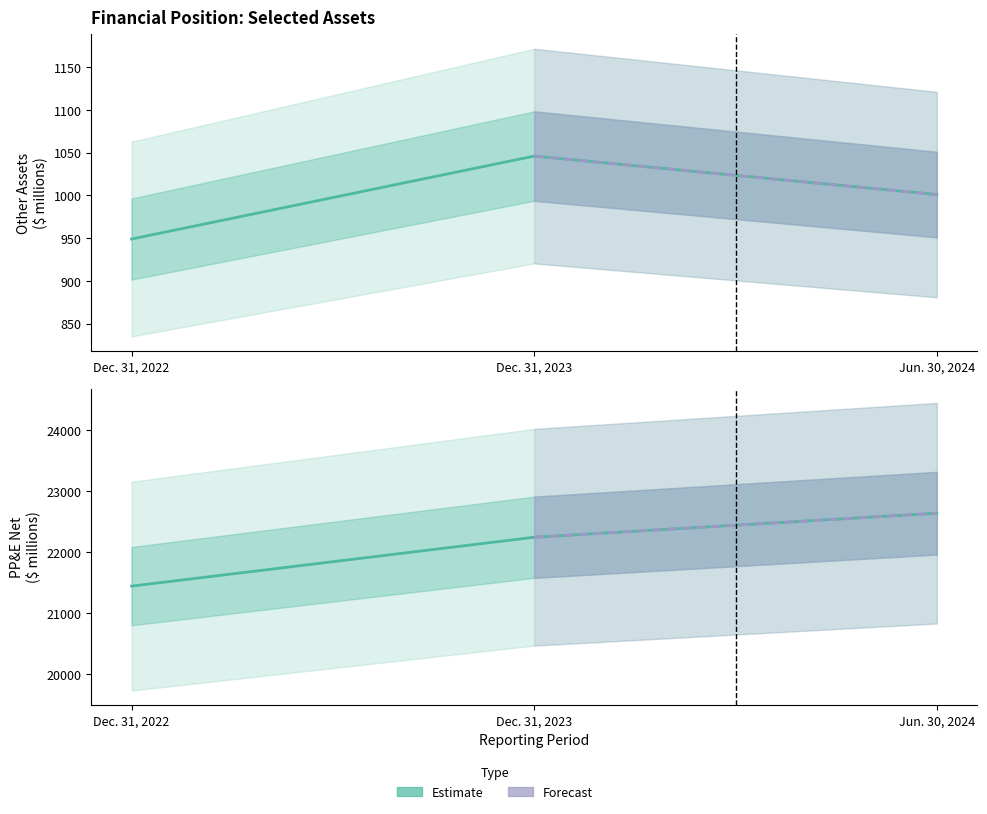

How many lines are shown in the chart?

2